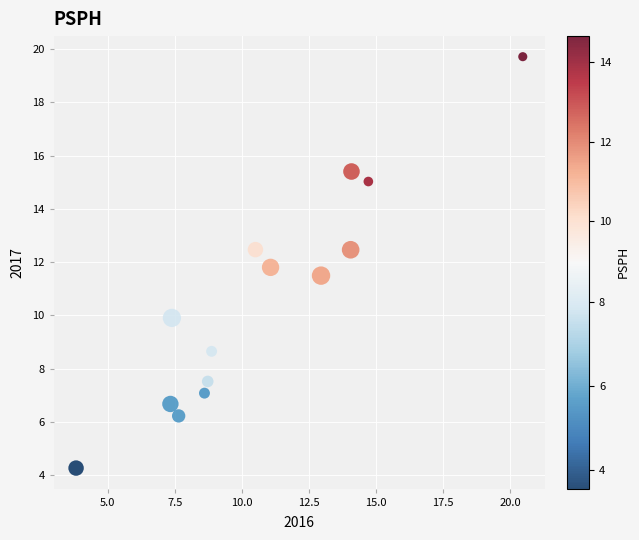

What Y value in the scatter plot is closest to 11?

11.5